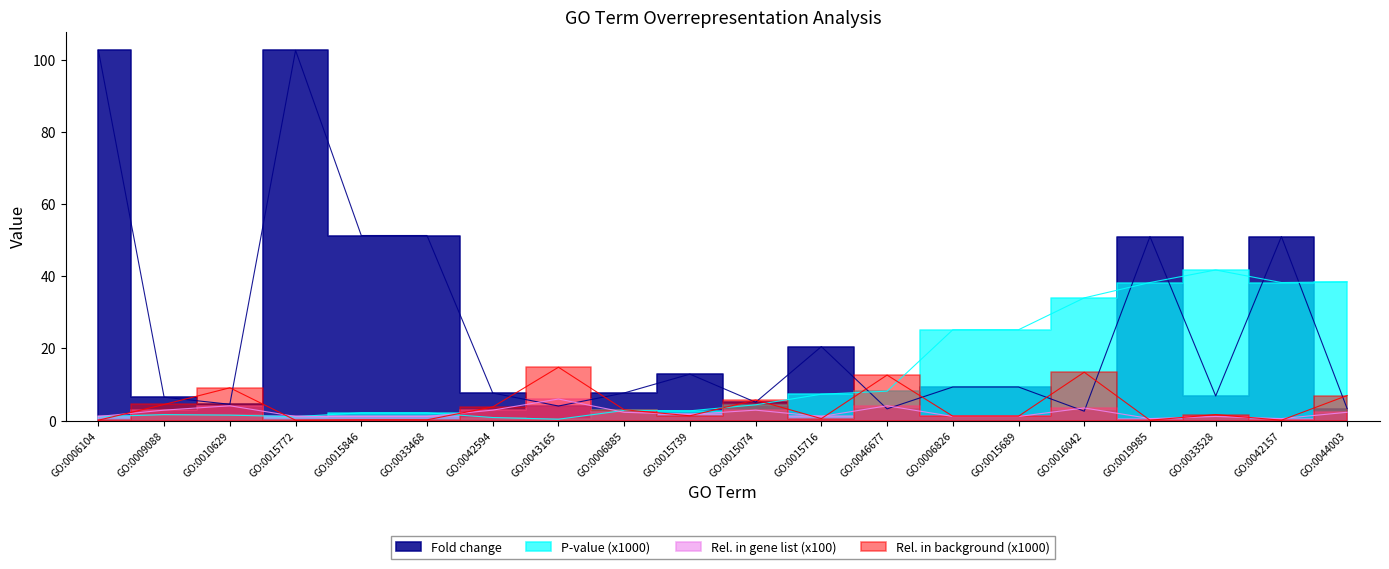

Where is the first local minimum for Rel. in background (x1000)?

GO:0015772